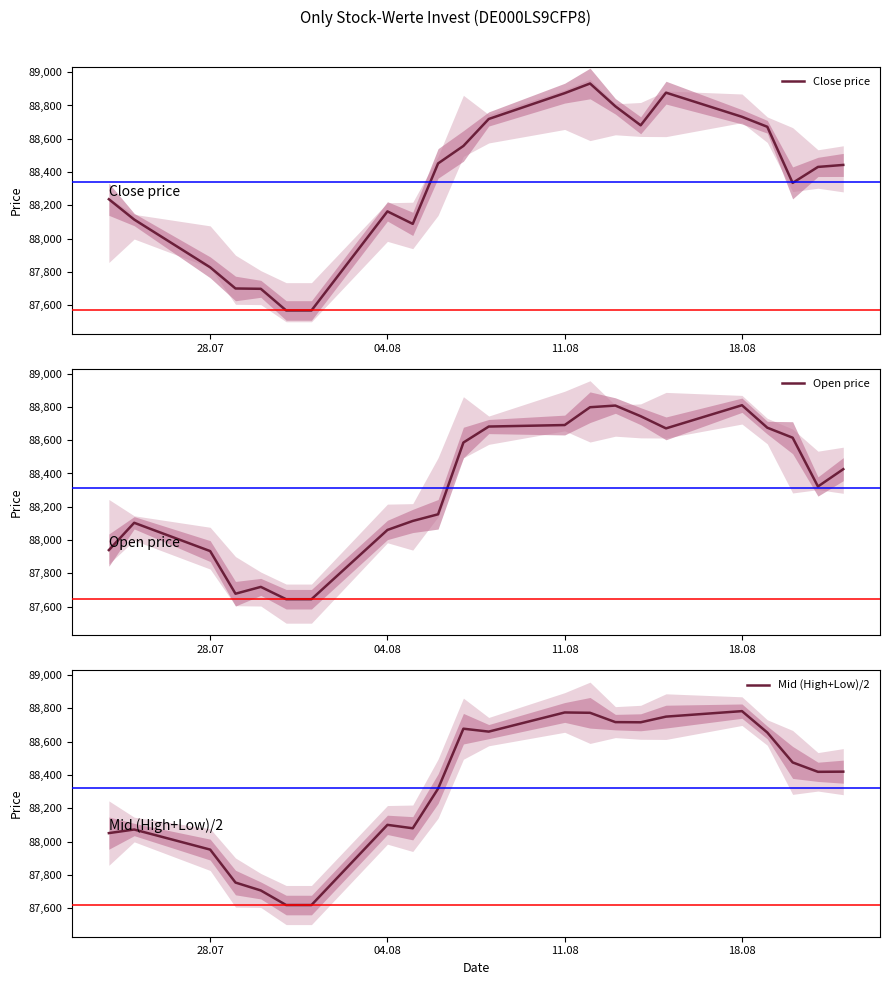

Is the value of Close price at 20 greater than the value of Open price at 15?

No